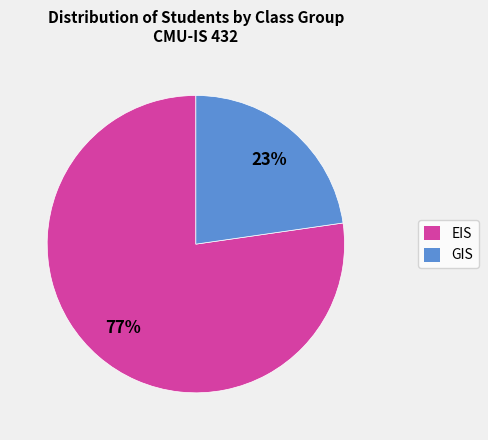

Which has a higher value, GIS or EIS?

EIS